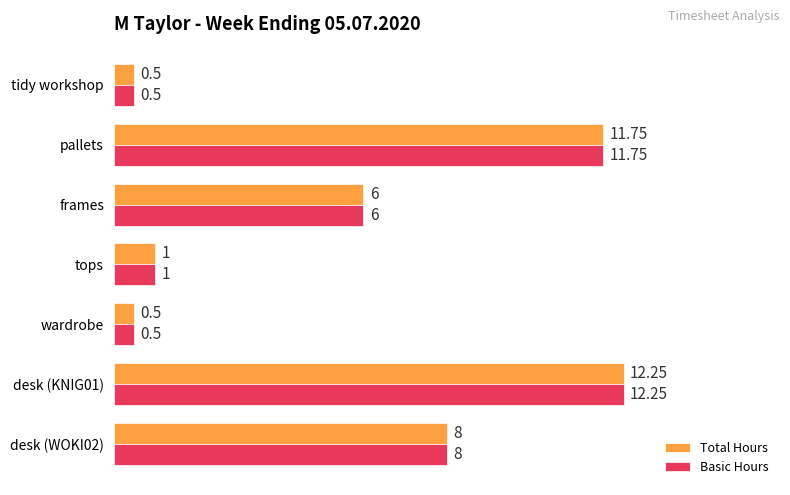

How many data points does each series have?

7